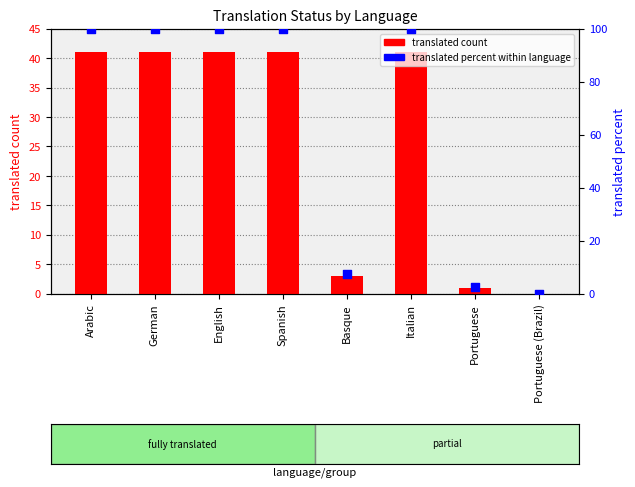

Which series has the widest spread of Y values?

translated percent within language